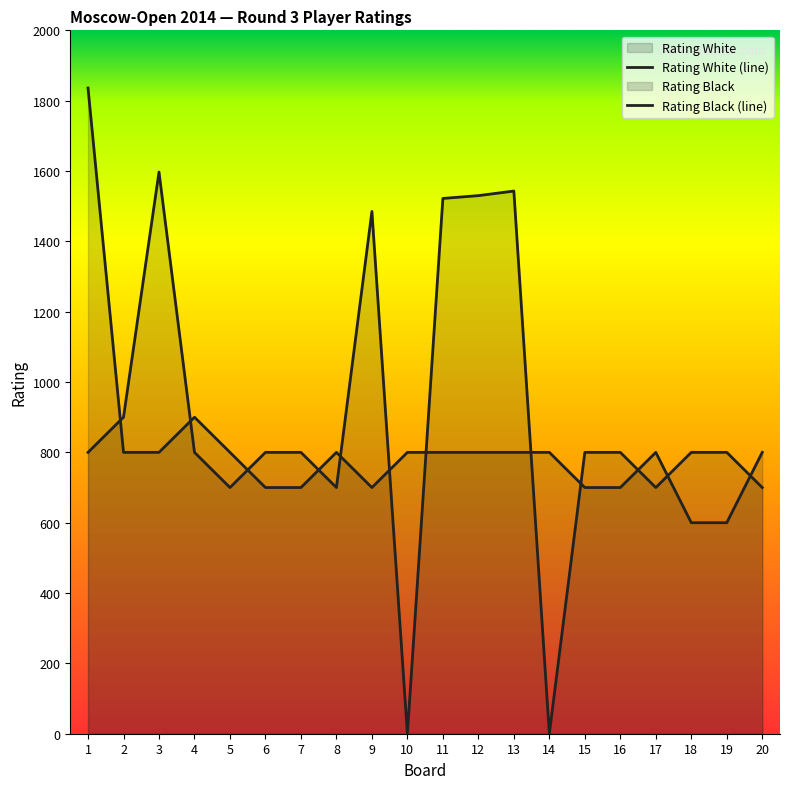

Is the value of Rating White at 17 greater than the value of Rating Black at 20?

No